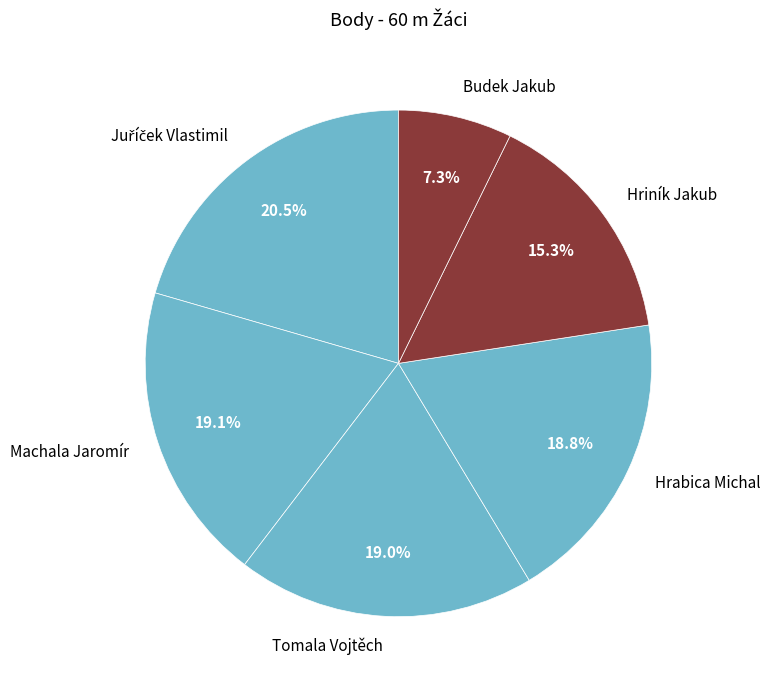

Does Hriník Jakub represent more than half of the total?

No